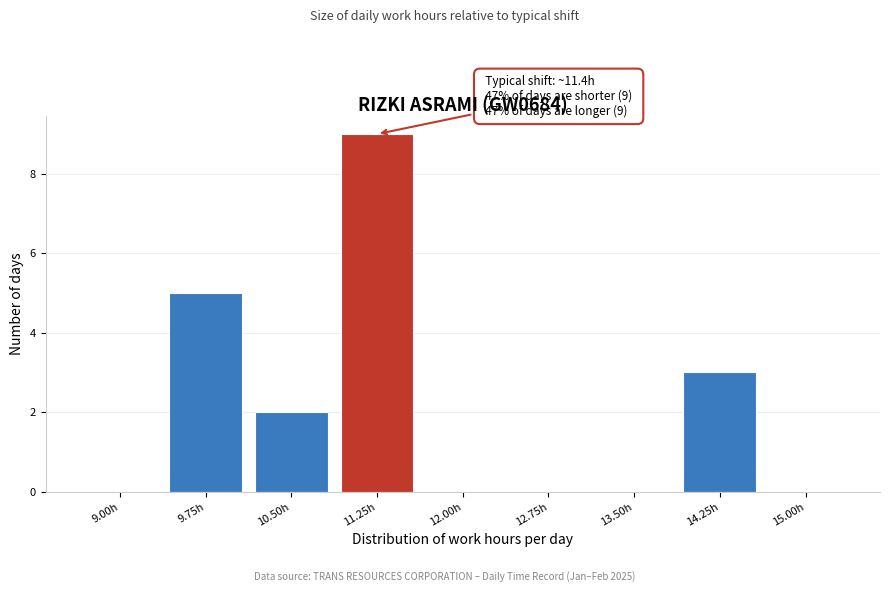

Reading left to right, list all the values displayed in this chart.

9.00h=0	9.75h=5	10.50h=2	11.25h=9	12.00h=0	12.75h=0	13.50h=0	14.25h=3	15.00h=0